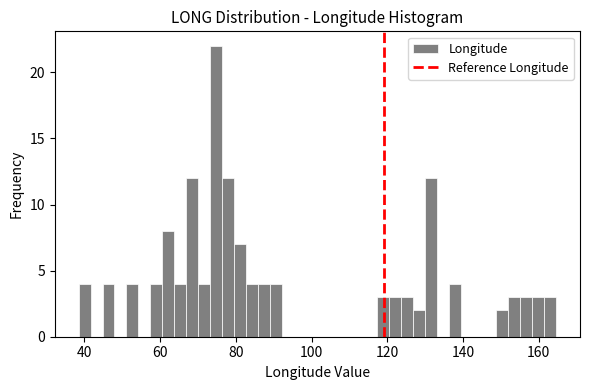

Read against the x-axis, roughly where is the centre of the tallest bar?

74